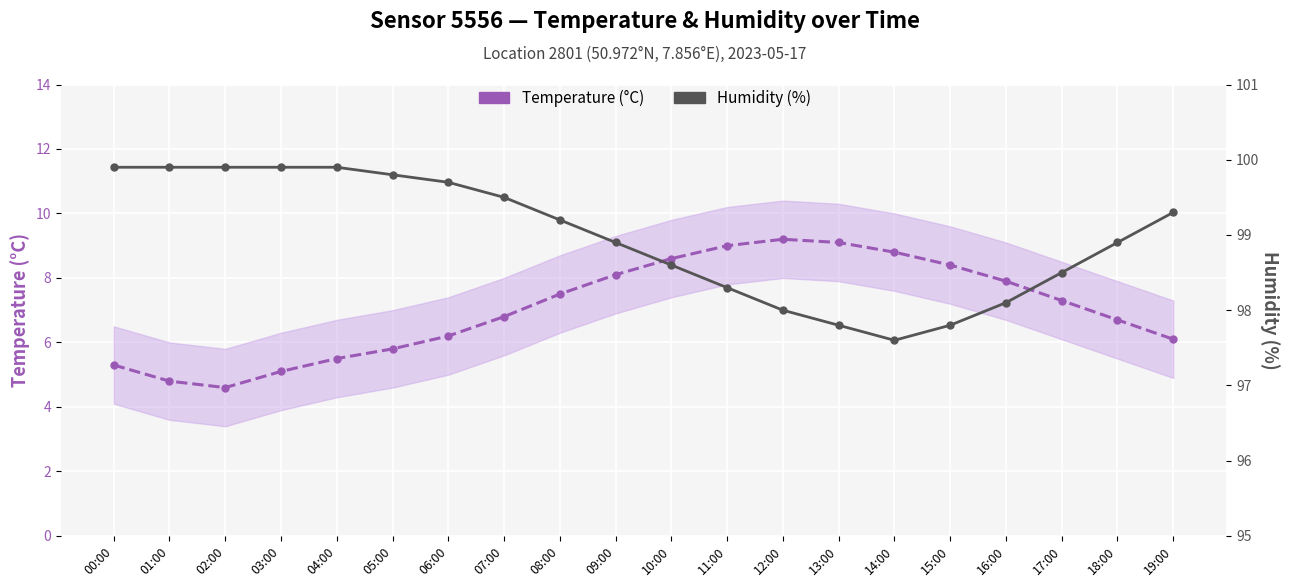

What is the total value across all series at 08:00?

106.7